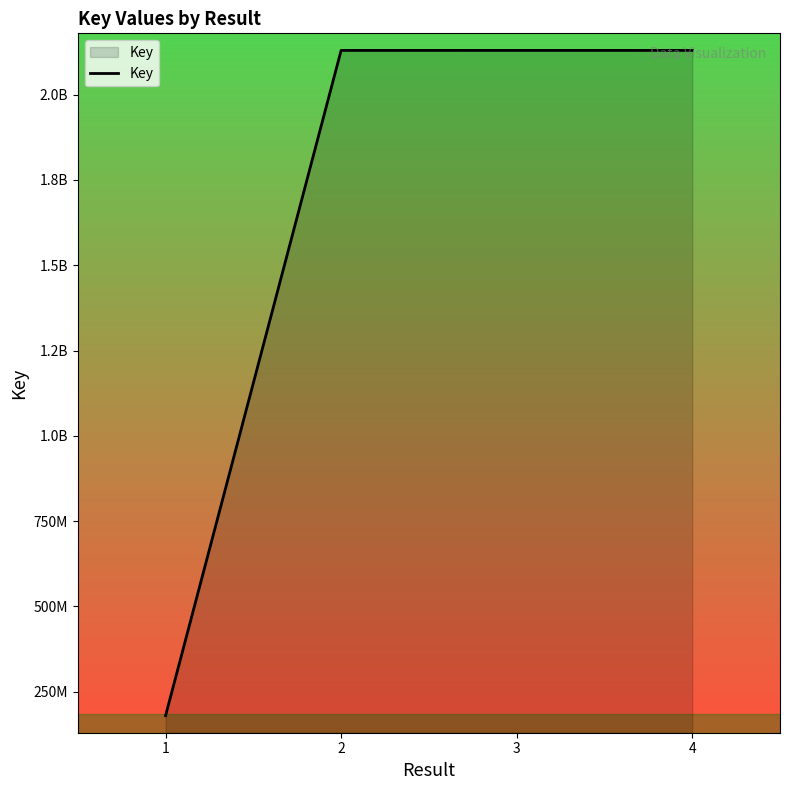

At which label does the data first exceed 2129695832?

3